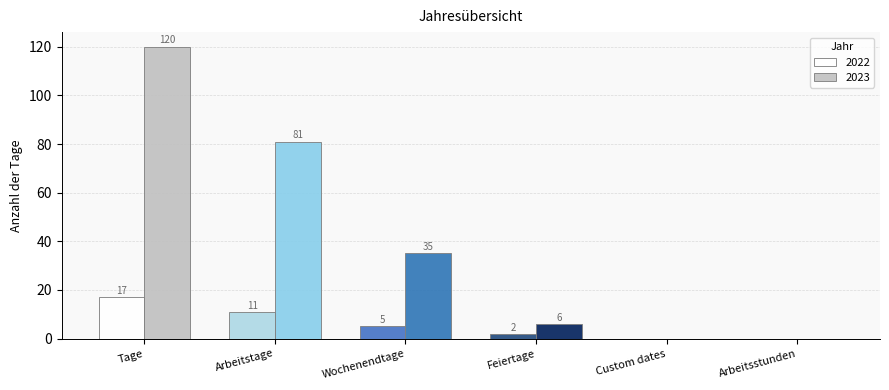

What is the greatest value displayed?

120